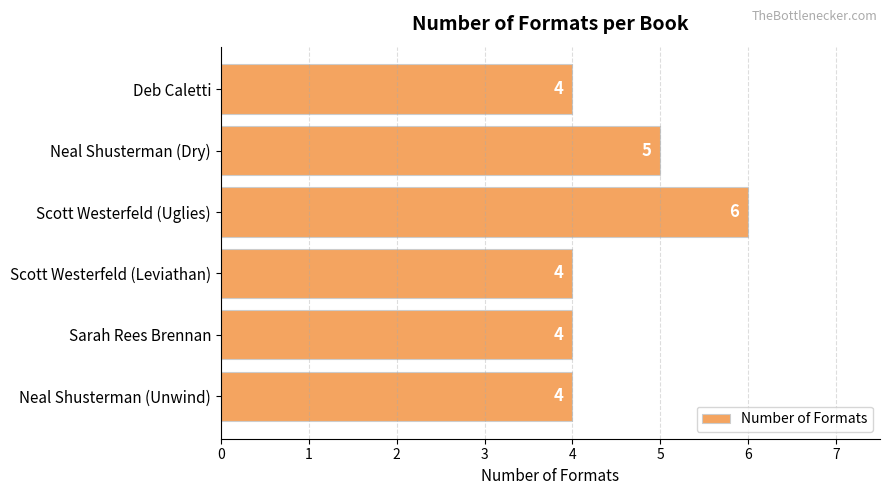

At which label is the value closest to 5?

Neal Shusterman (Dry)